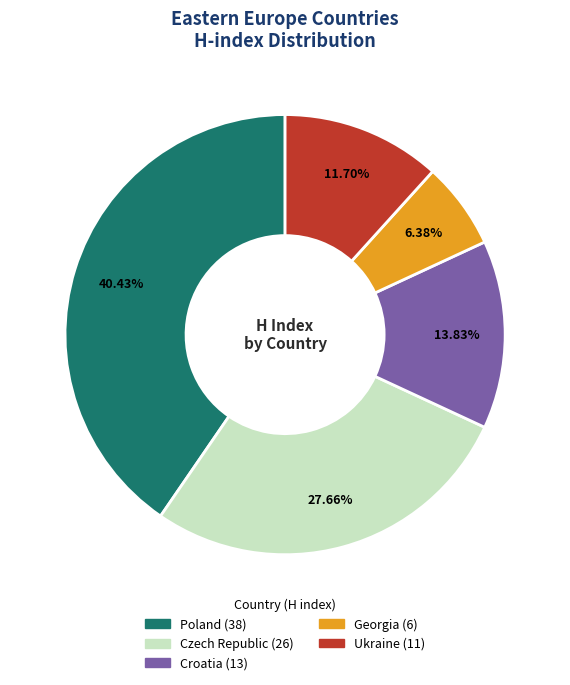

Do Croatia and Ukraine together represent more than half of the pie?

No